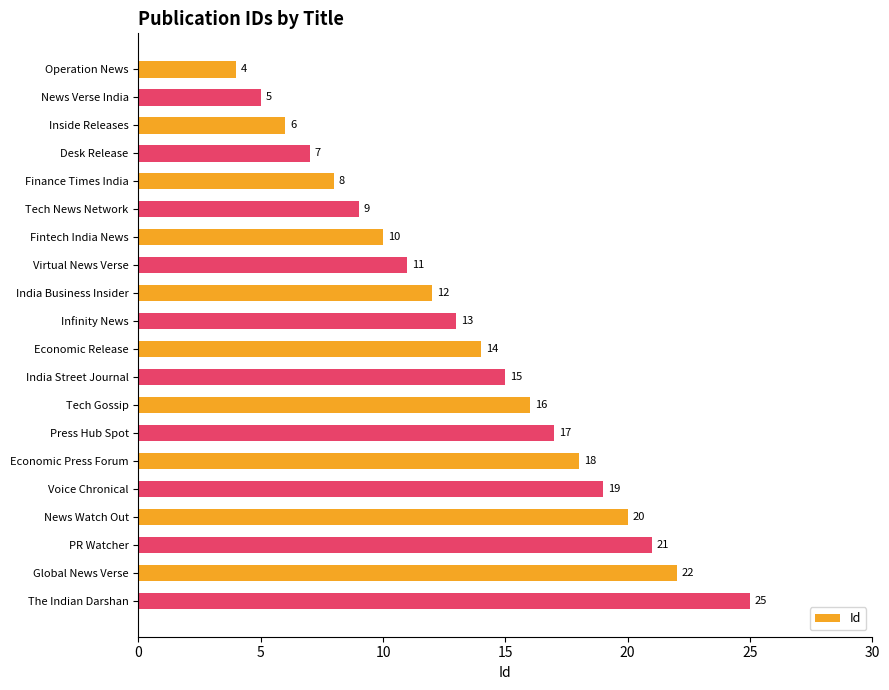

What is the smallest value displayed?

4